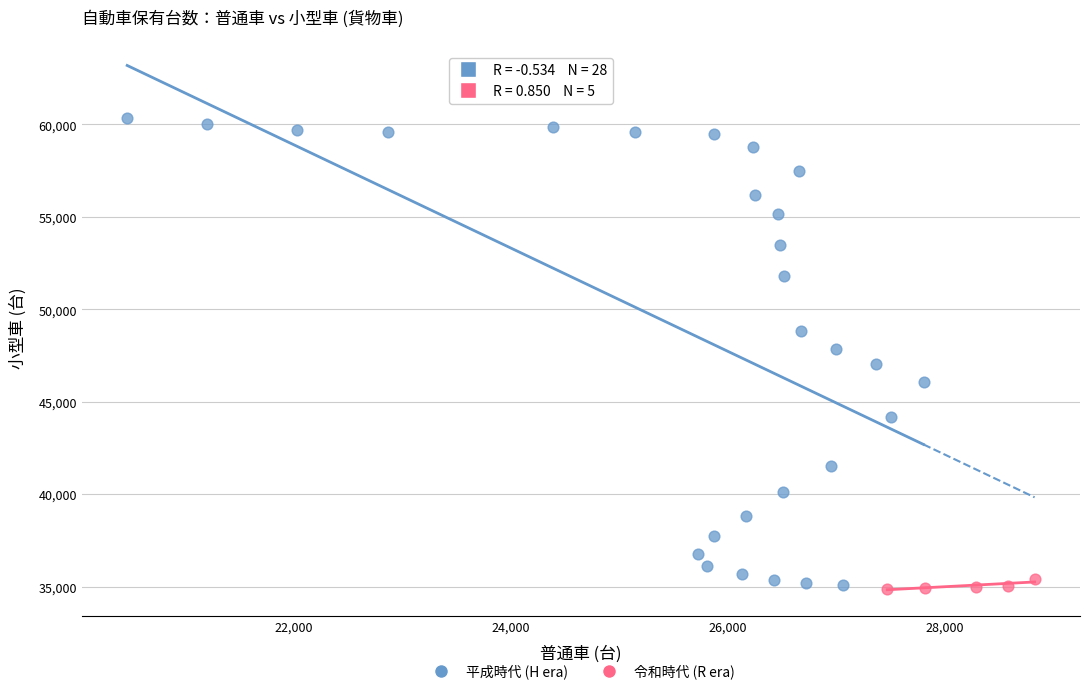

Which series has the largest Y range (max minus min)?

平成時代 (H era)